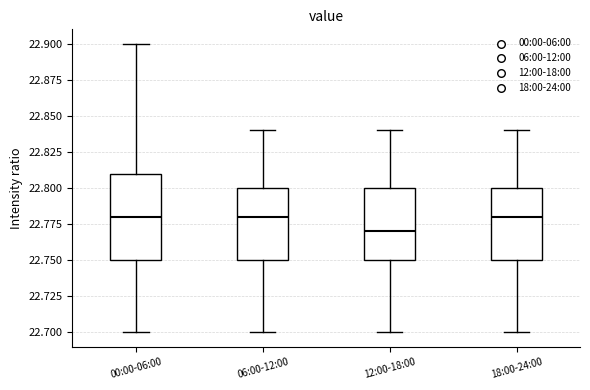

Where does the median line of the box for 18:00-24:00 sit on the y-axis? The values are not printed on the chart, so give them approximately, as read against the axis.

22.78